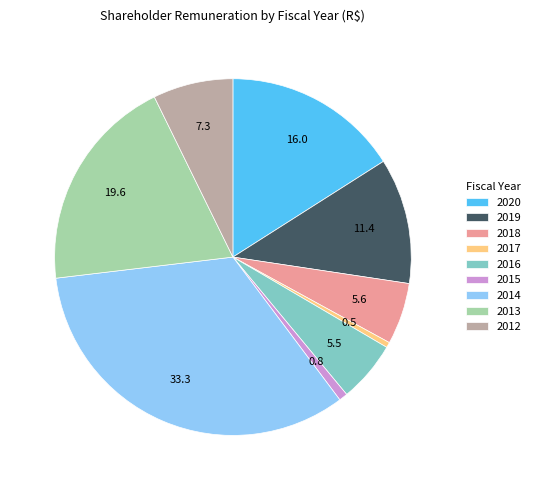

Which category has the biggest portion of the pie?

2014